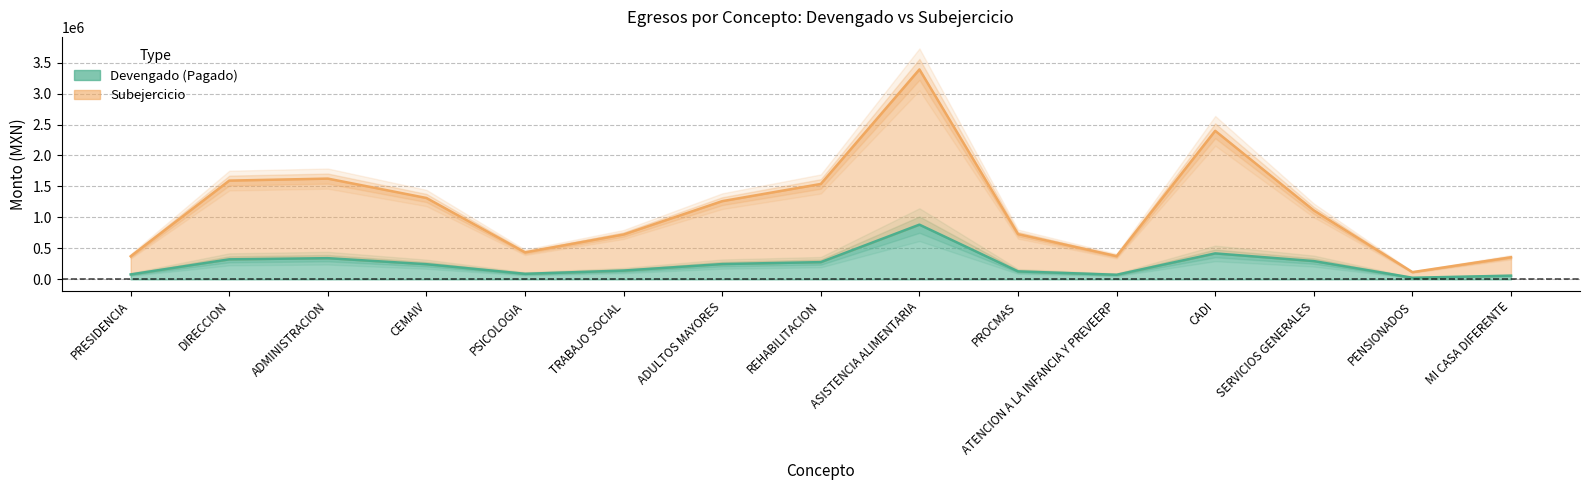

True or false: Subejercicio and Devengado (Pagado) intersect in this chart.

False